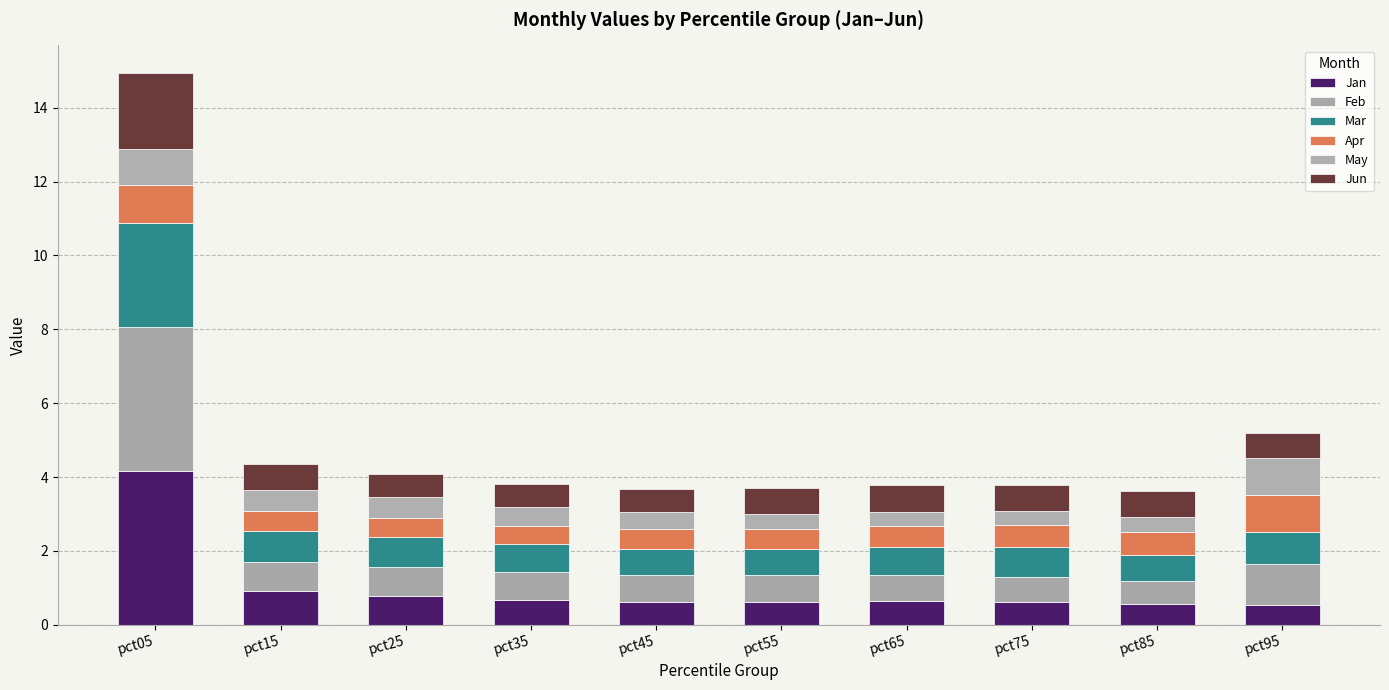

Count the number of data series in this chart.

6